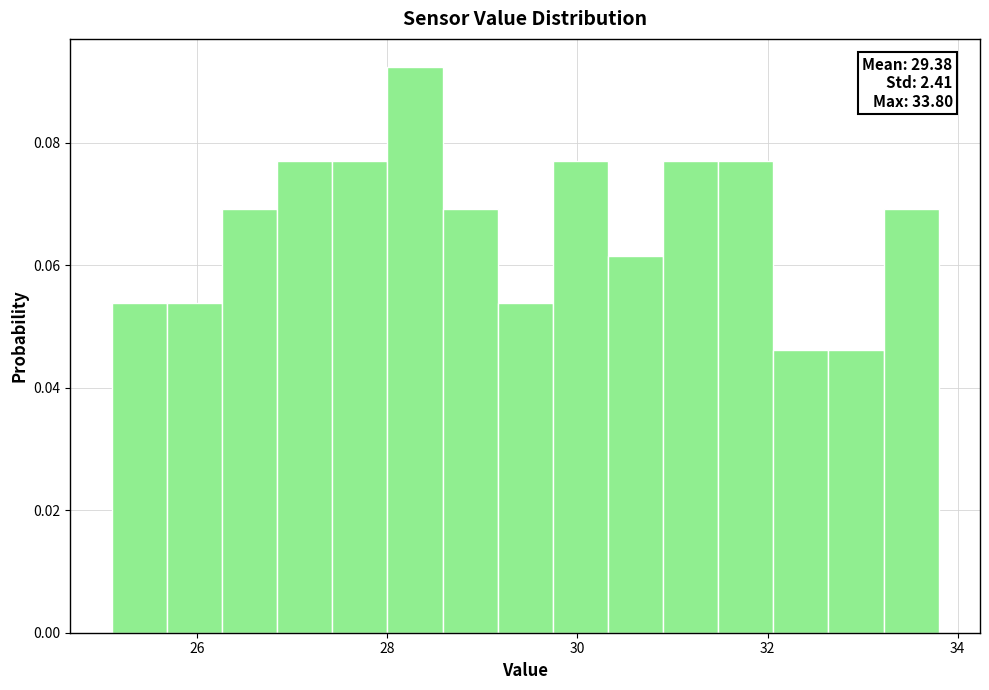

Read against the x-axis, roughly where is the centre of the tallest bar?

28.2